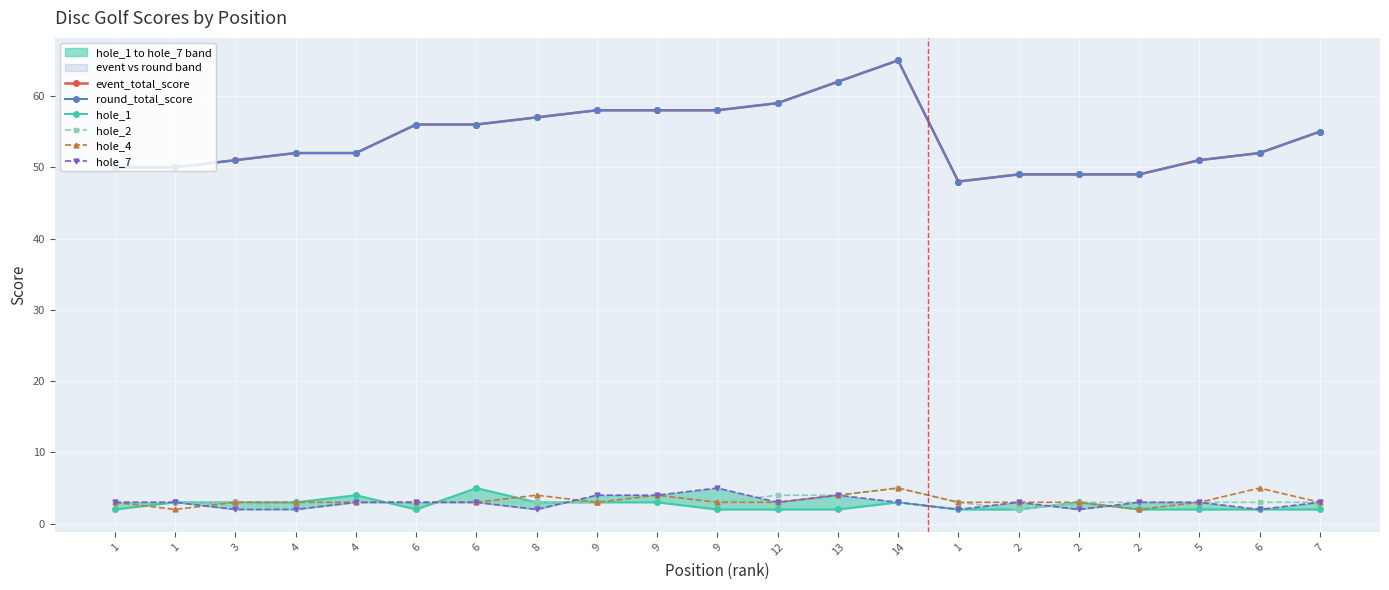

Which label corresponds to the smallest value in the chart?

1